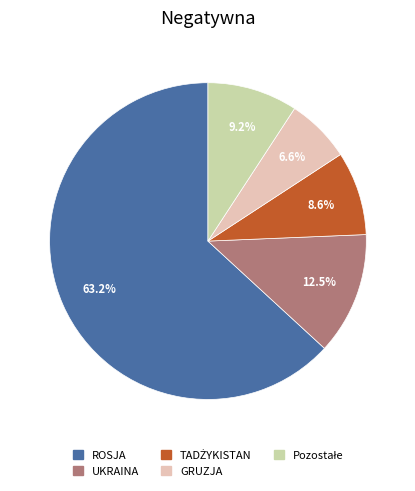

Does any single category account for the majority?

Yes